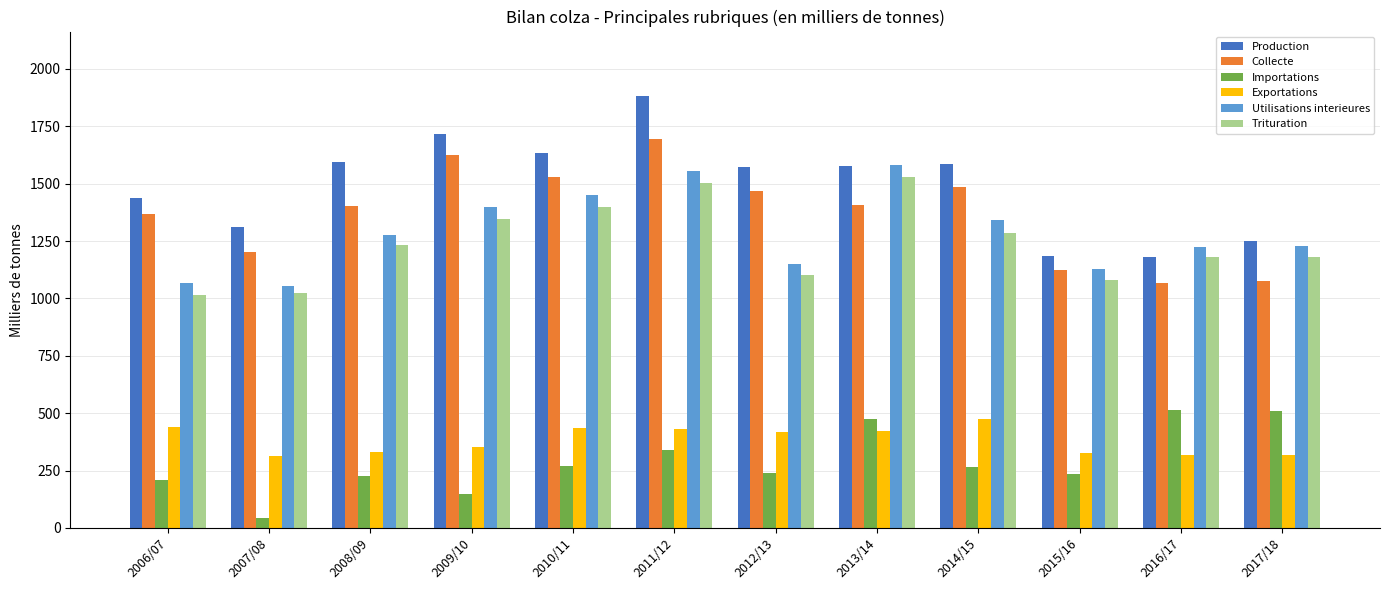

Where does the Importations series first go above 266?

2010/11